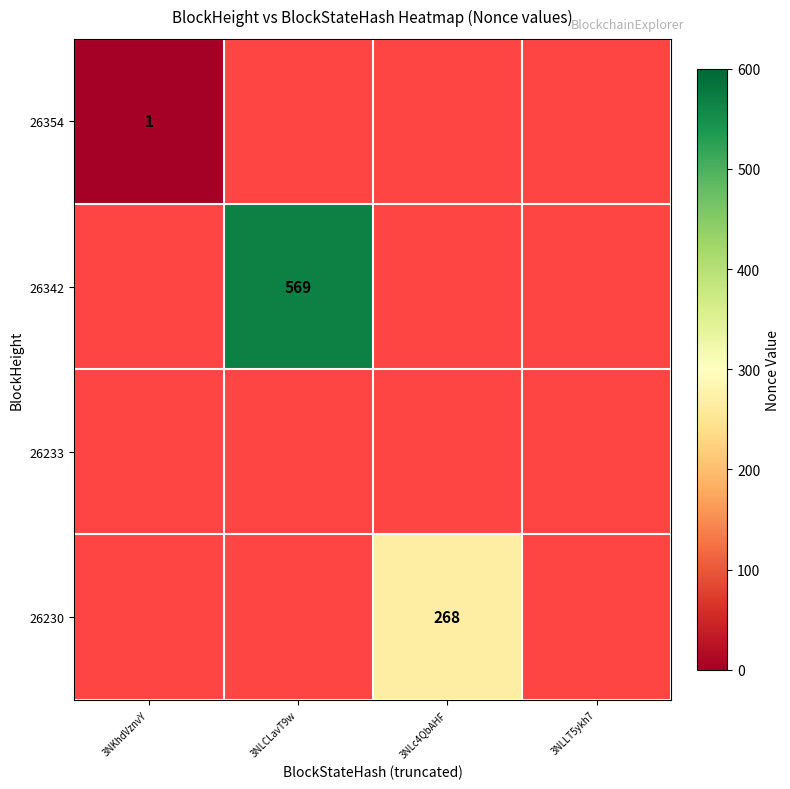

The value of 26342 at 3NLCLavT9w is 569. True or false?

True